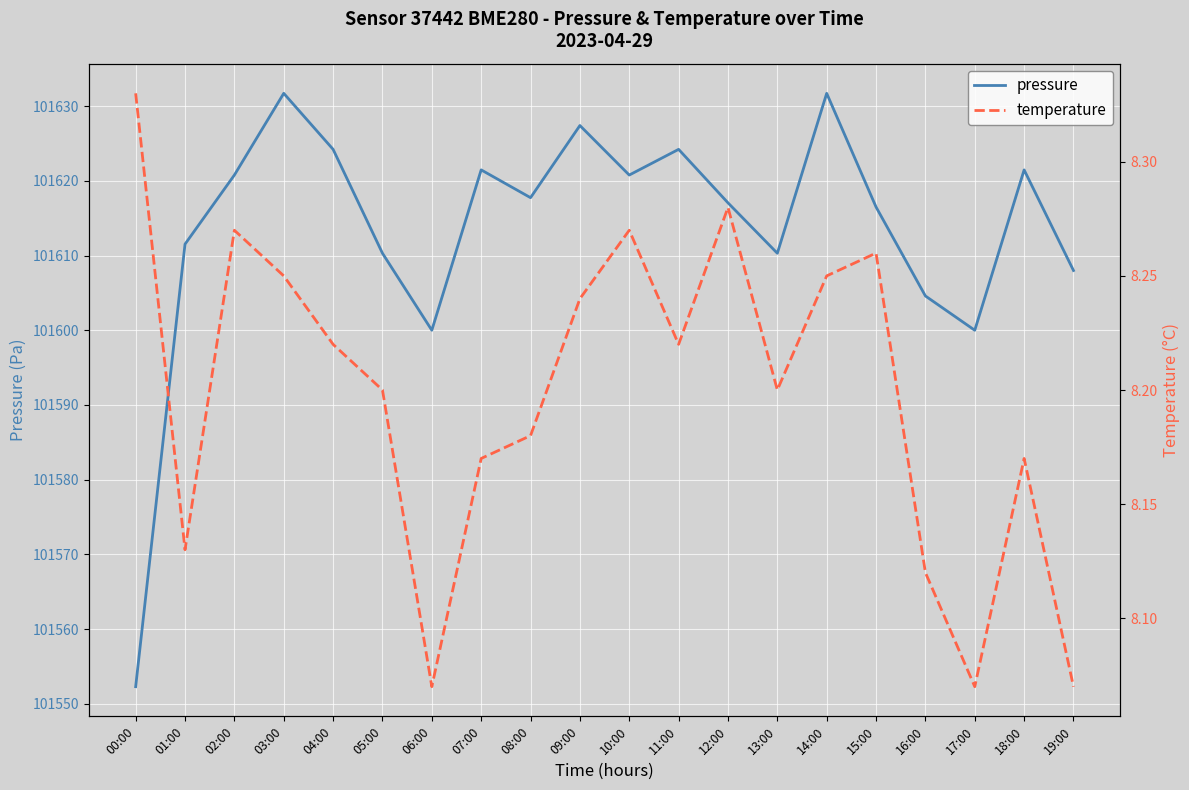

What is the label of the 6th point from the right?

14:00